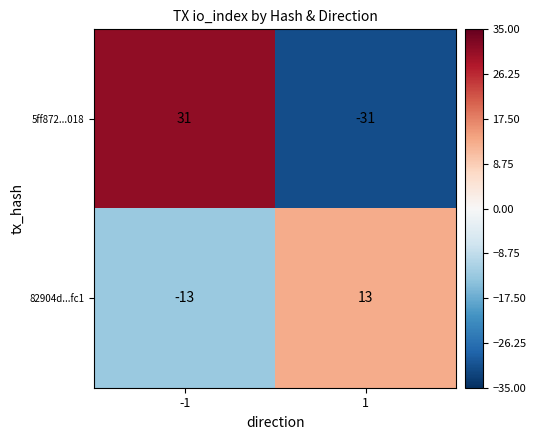

What is the smallest value displayed?

-31